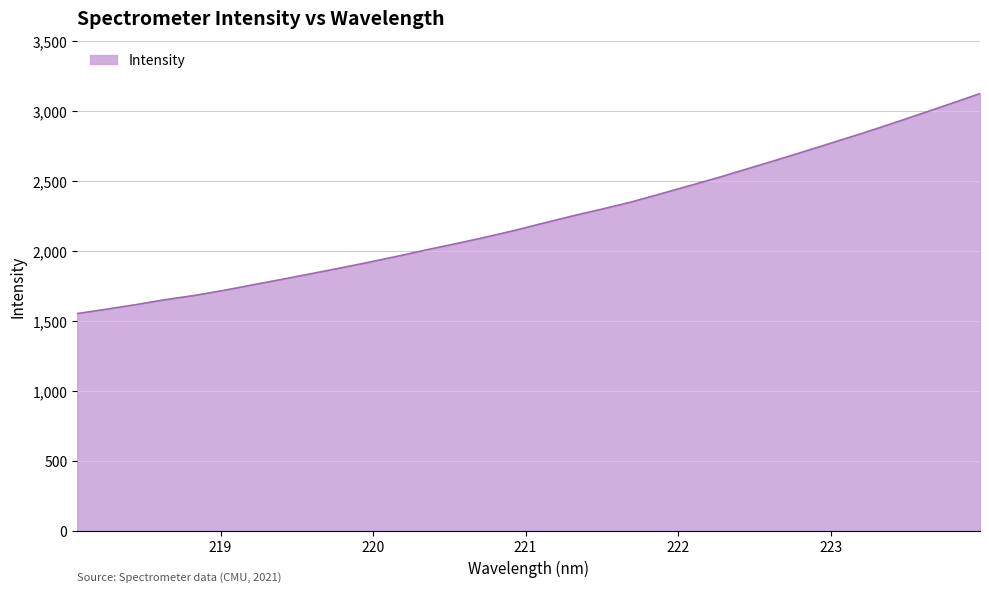

Count the number of data series in this chart.

1